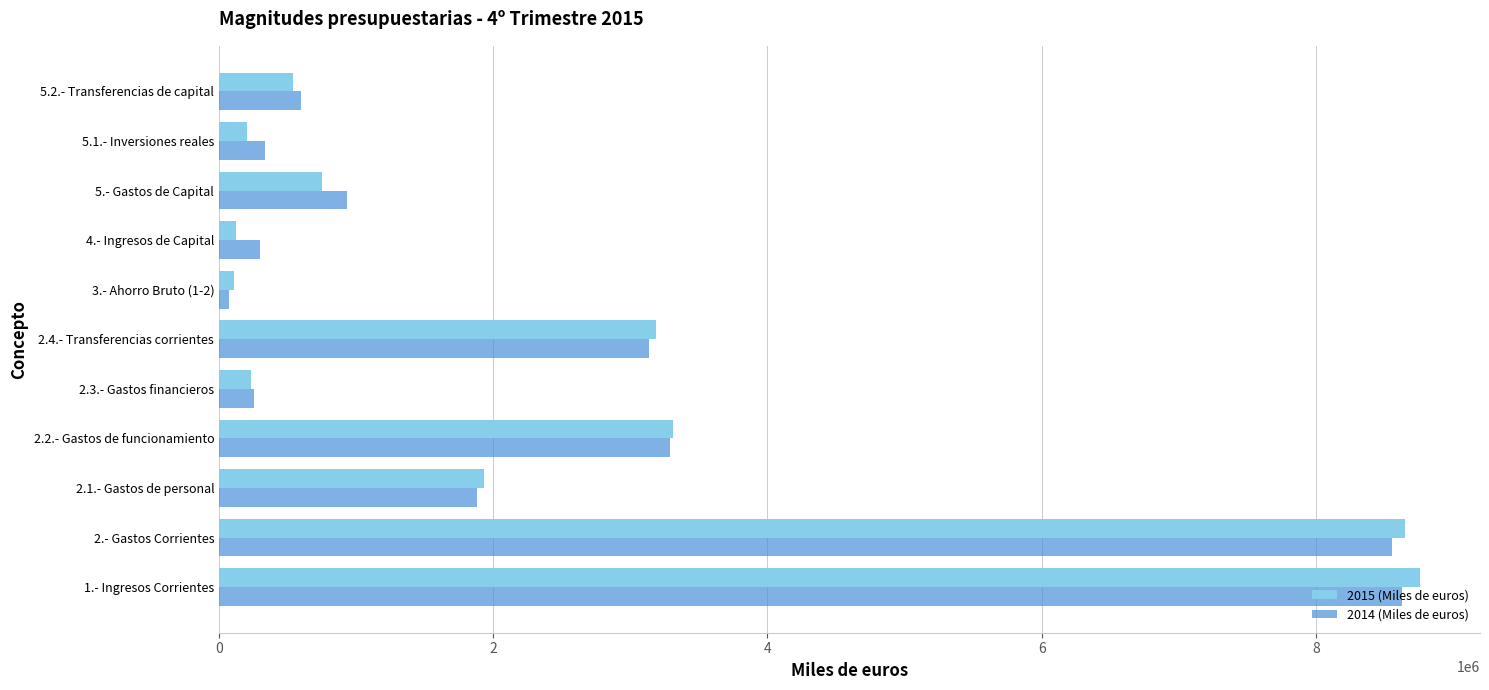

What is the lowest value of the 2015 (Miles de euros) series?

106351.4